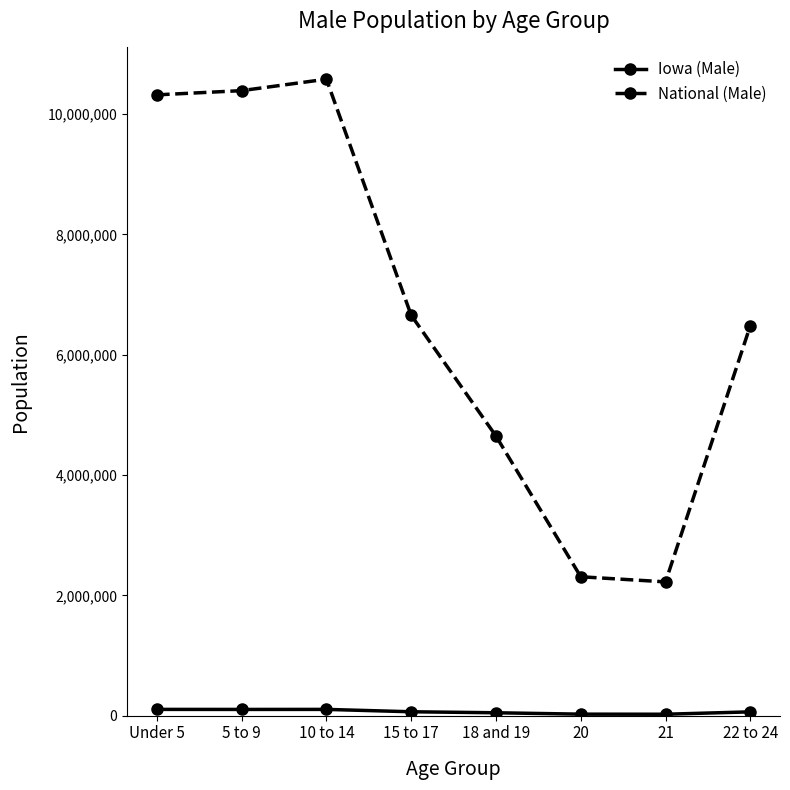

What is the greatest value displayed?

10579862